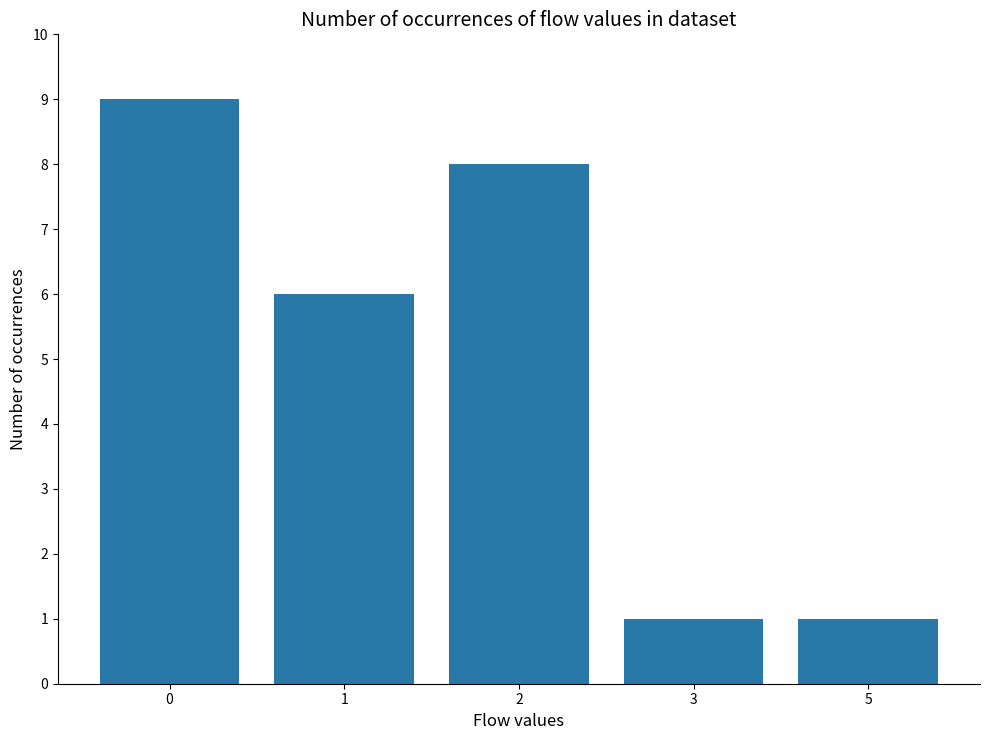

What is the greatest value displayed?

9